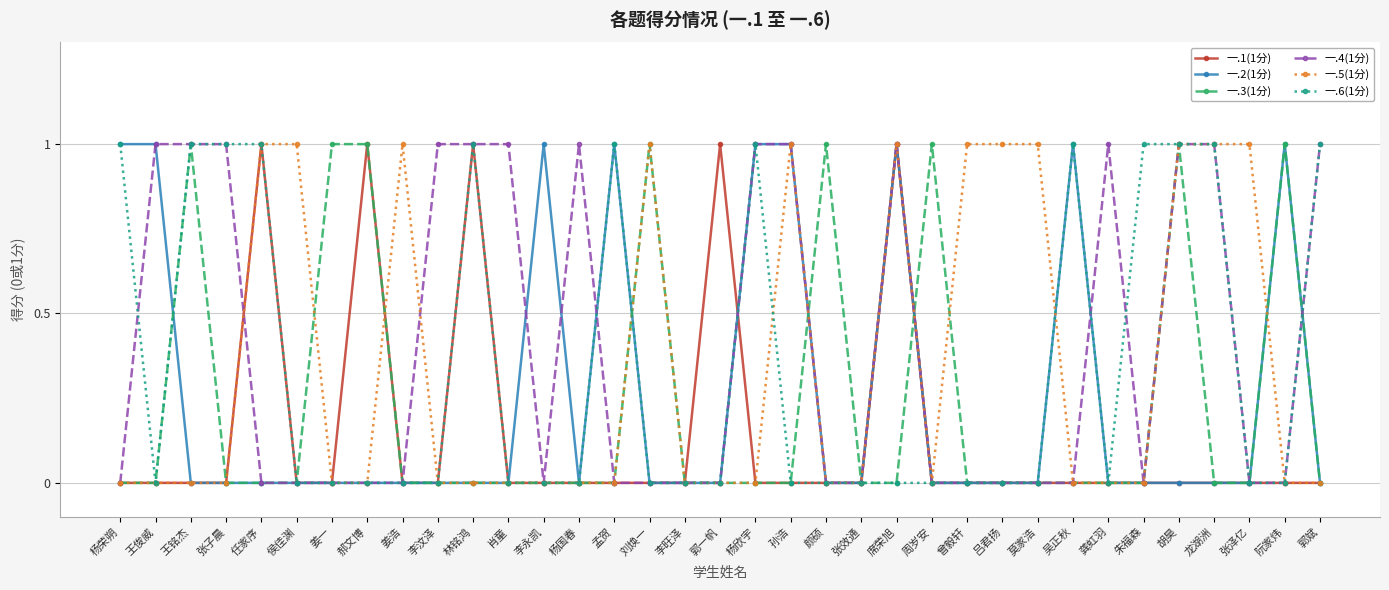

What is the highest value of the 一.3(1分) series?

1